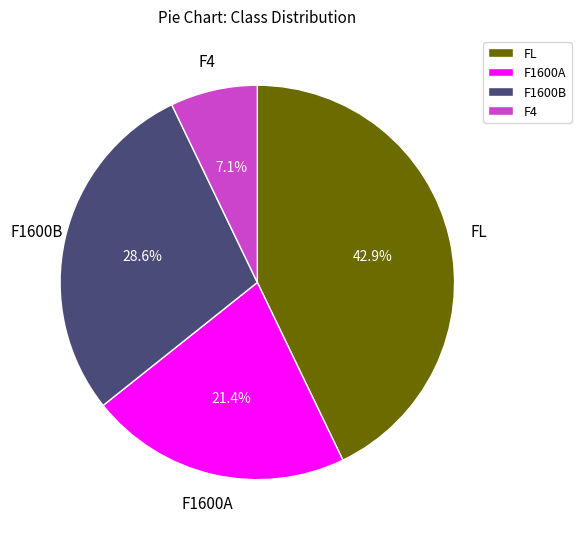

What percentage is the FL slice, to the nearest percent?

43%